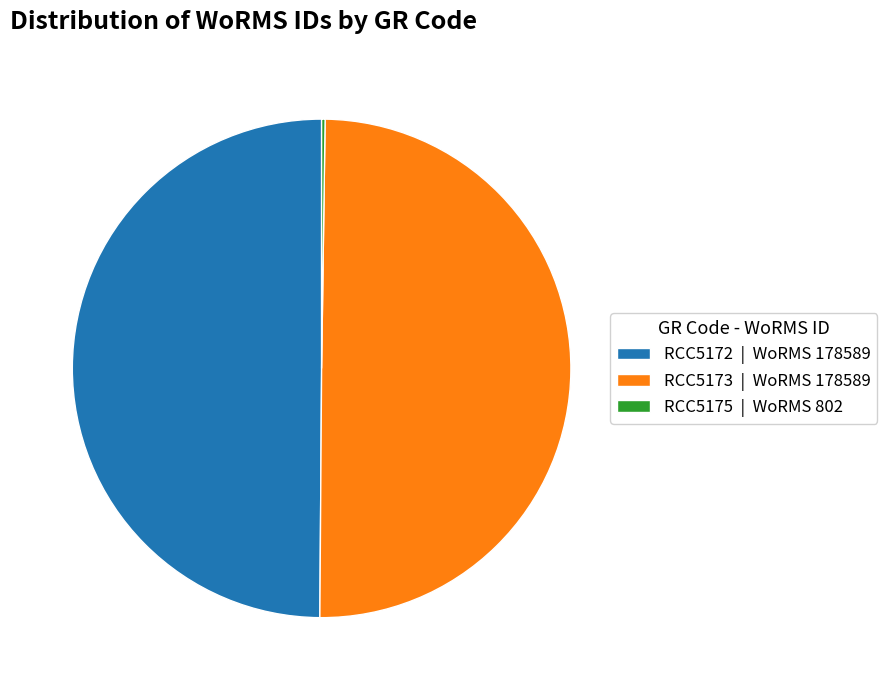

True or false: RCC5173 | WoRMS 178589 accounts for 50% of the total.

True